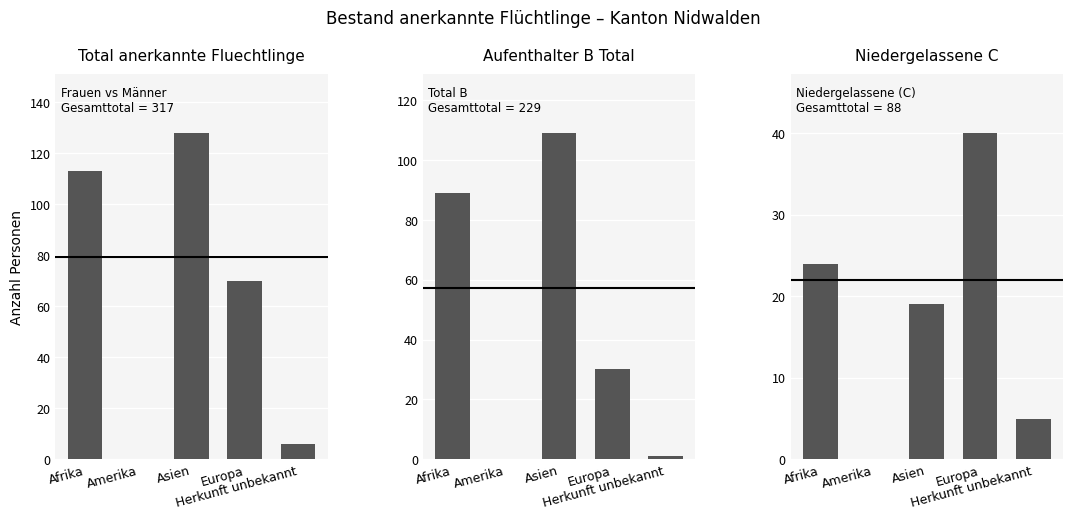

Which series has the largest total across all categories?

Total anerkannte Fluechtlinge